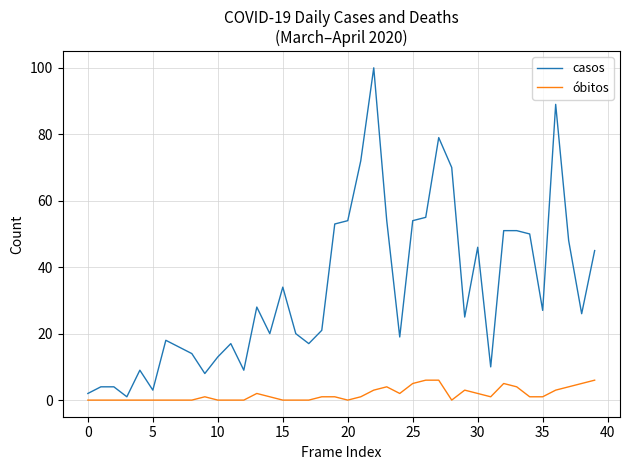

Which series has the largest range (max minus min)?

casos